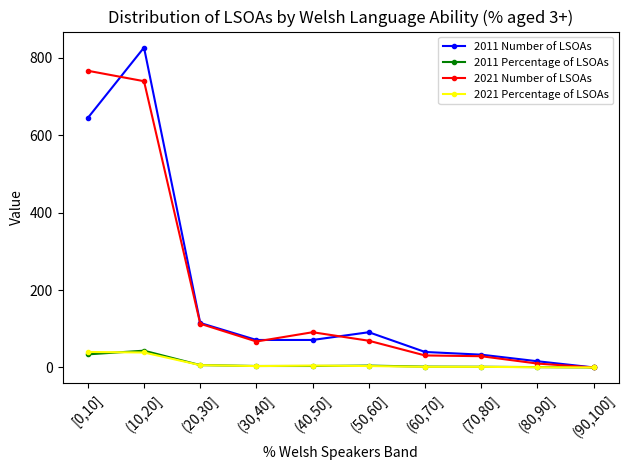

What position from the left is (80,90]?

9